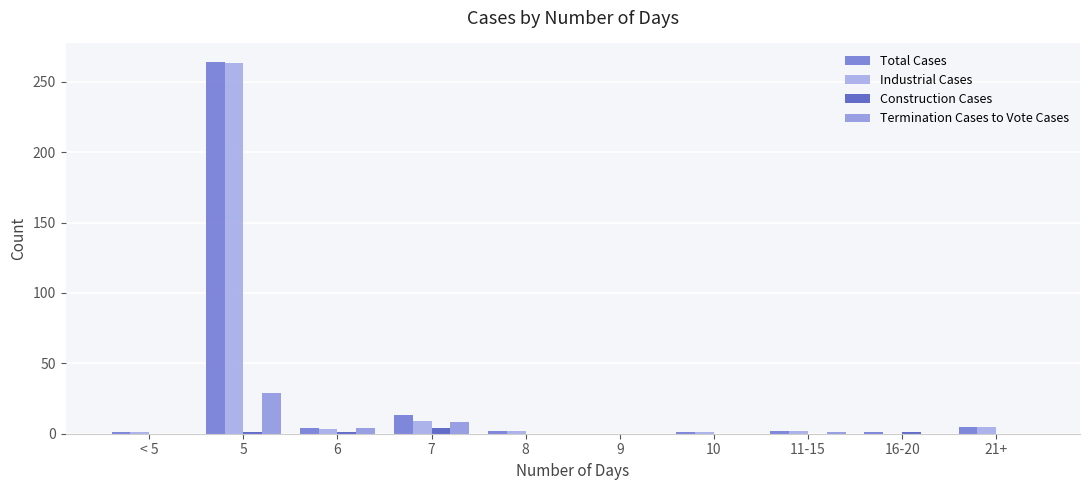

Is it true that Total Cases equals 1 at 16-20?

True